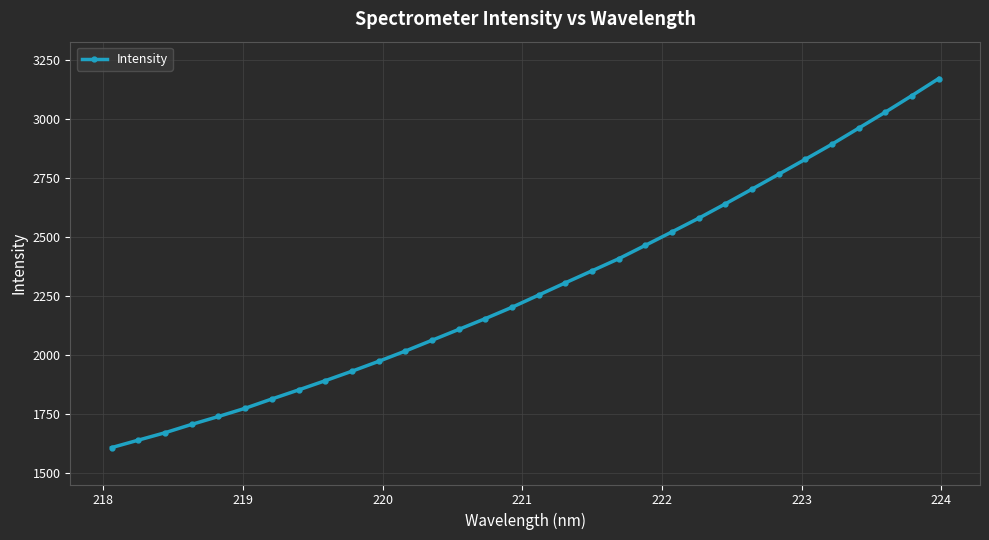

What is the greatest value displayed?

3170.5